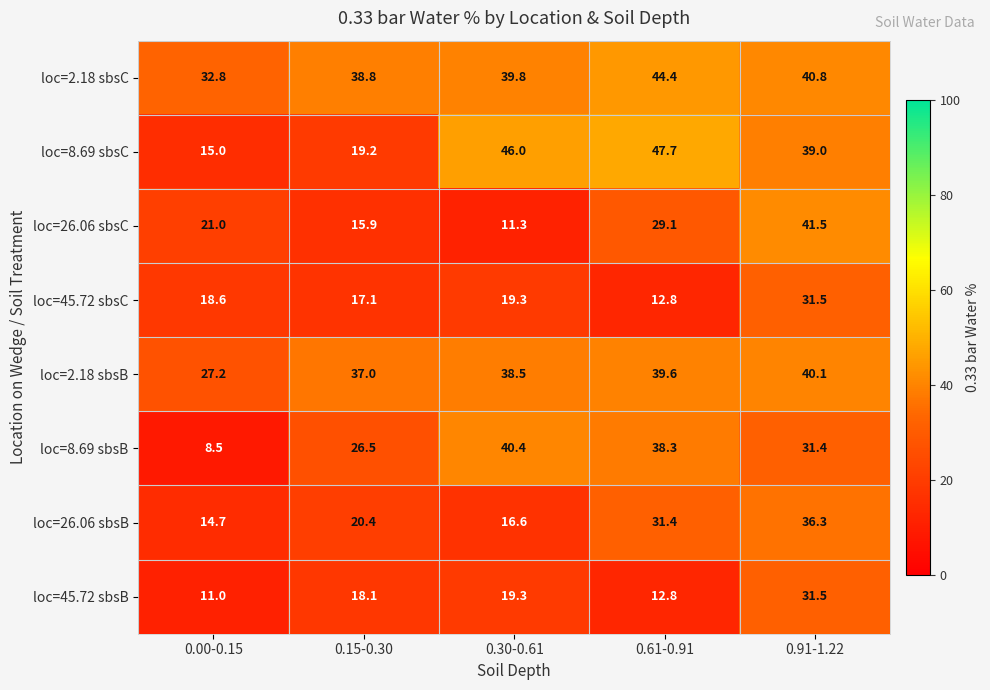

Which series has the largest range (max minus min)?

loc=8.69 sbsC